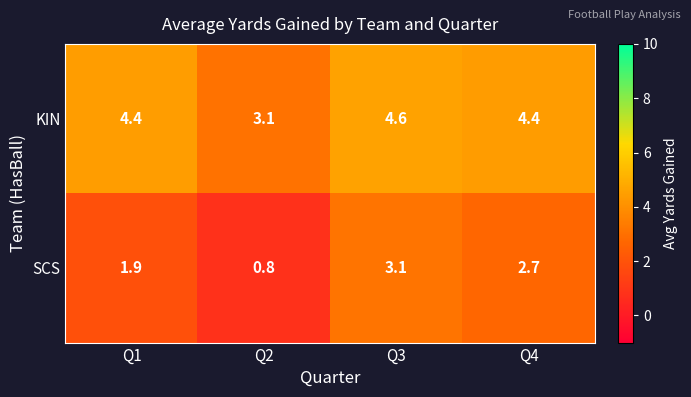

Read the KIN value at Q3.

4.6